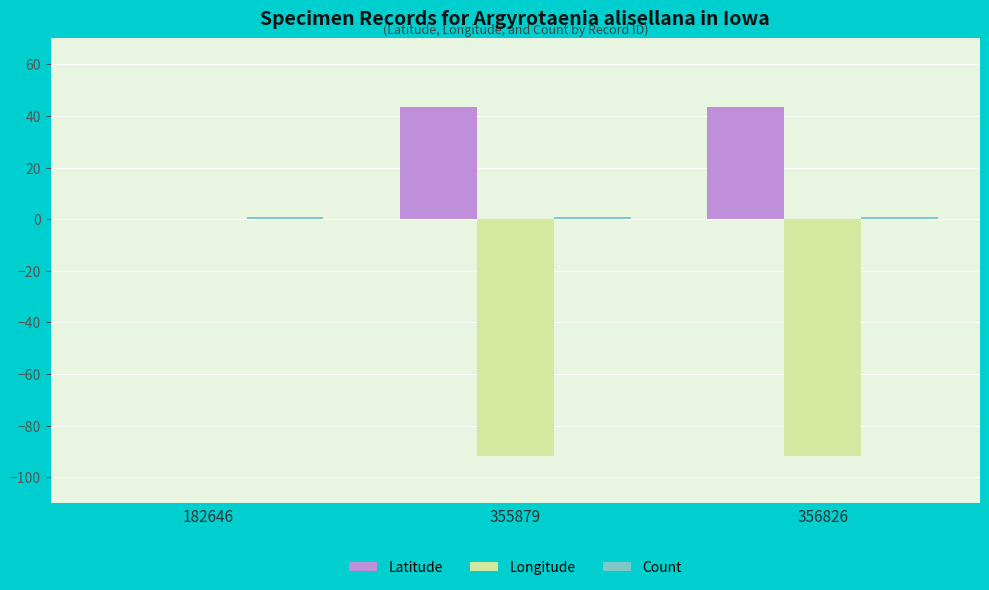

Between 182646 and 356826, which series saw the biggest shift?

Longitude